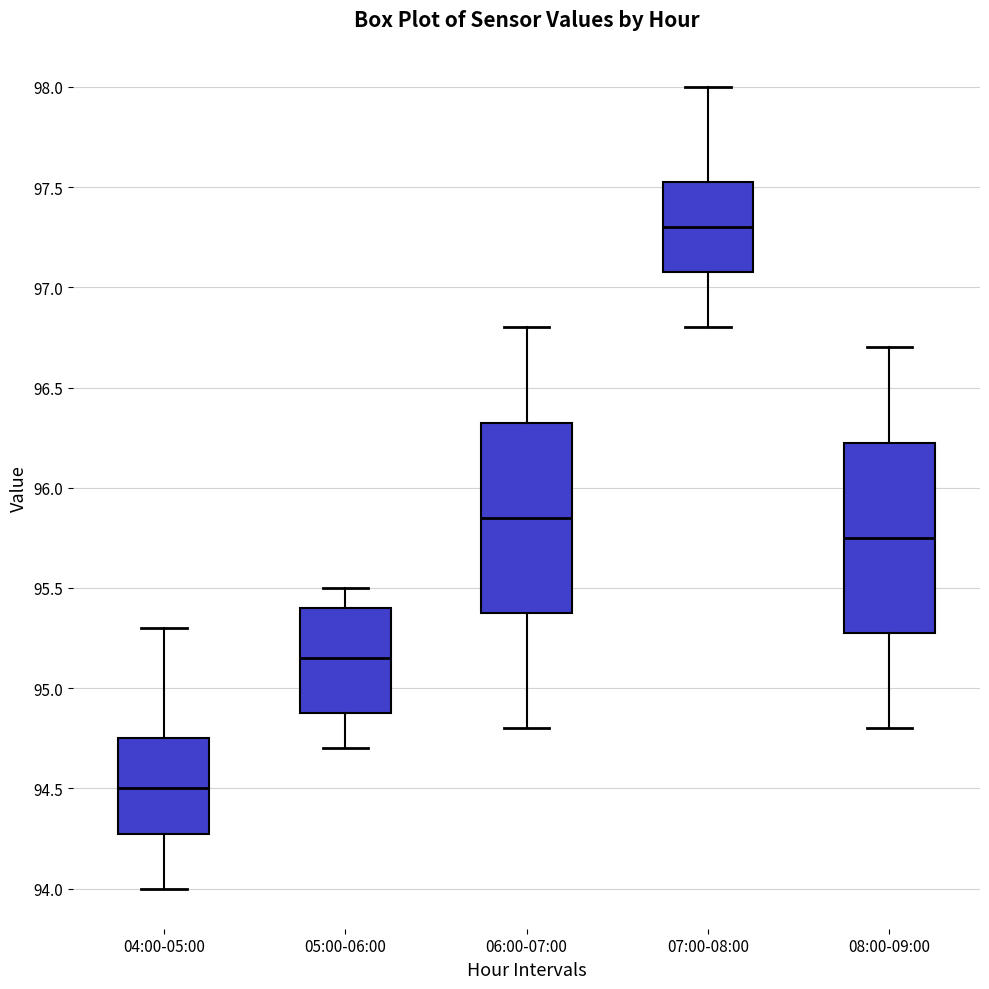

Where does the lower whisker of the box for 08:00-09:00 end on the y-axis? The values are not printed on the chart, so give them approximately, as read against the axis.

94.80